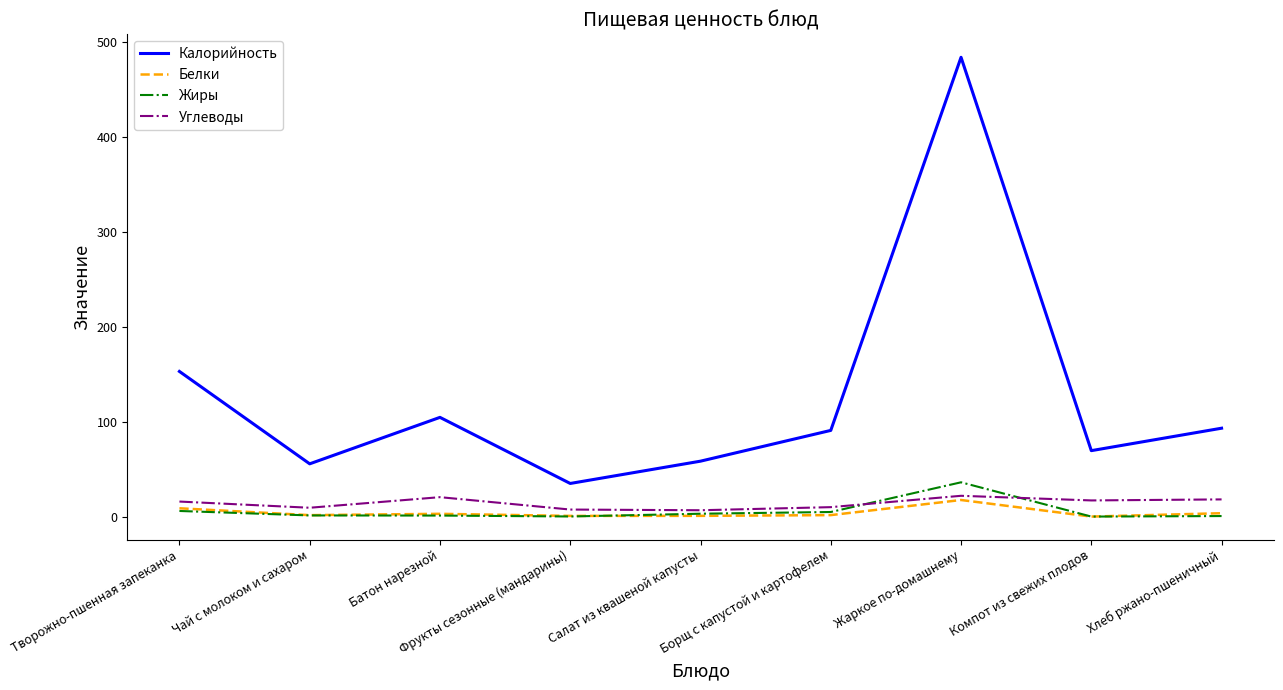

What is the maximum value shown in the chart?

484.2